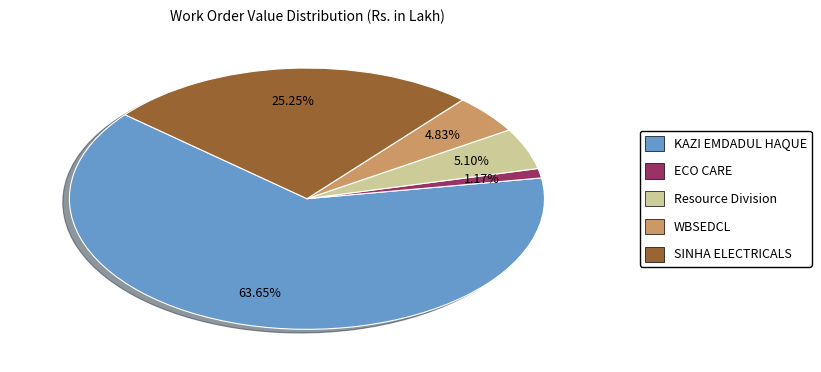

Is there a majority slice in this chart?

Yes